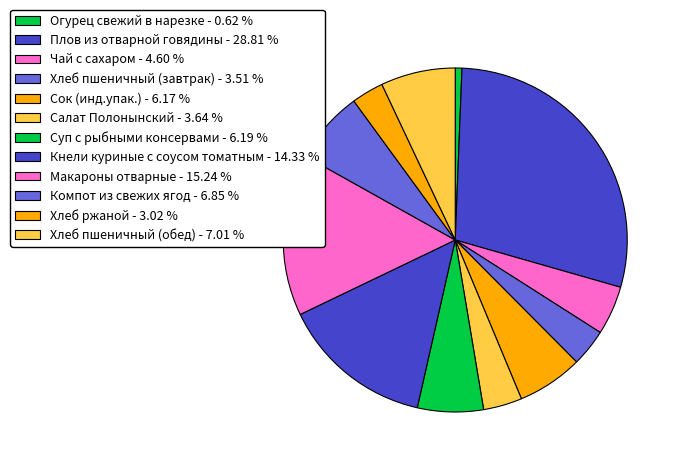

Which slice is the largest?

Плов из отварной говядины